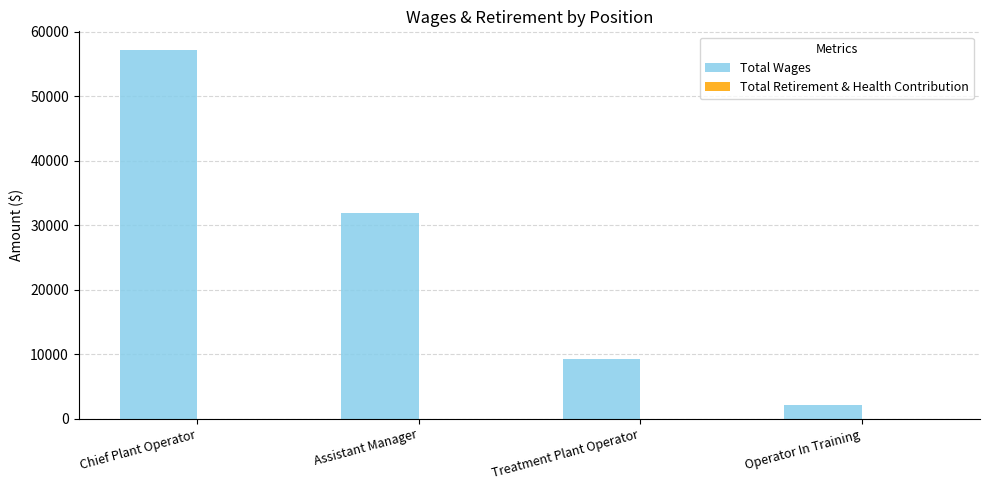

Reading left to right, transcribe all the data shown in this chart.

Chief Plant Operator=57183	Assistant Manager=31837	Treatment Plant Operator=9307	Operator In Training=2085